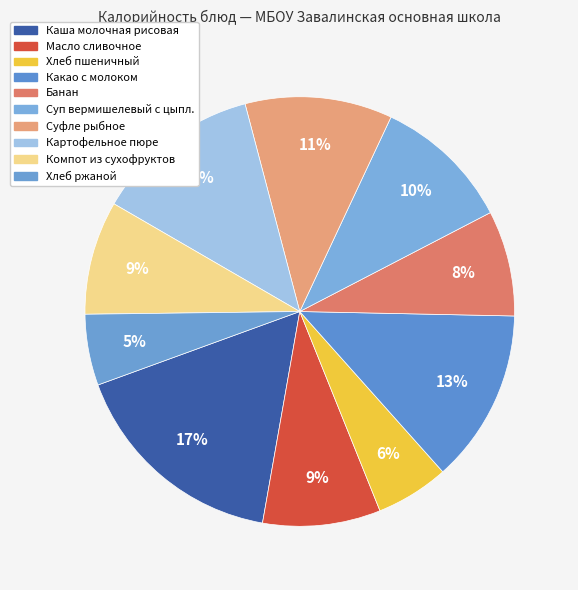

Which slice is the largest?

Каша молочная рисовая